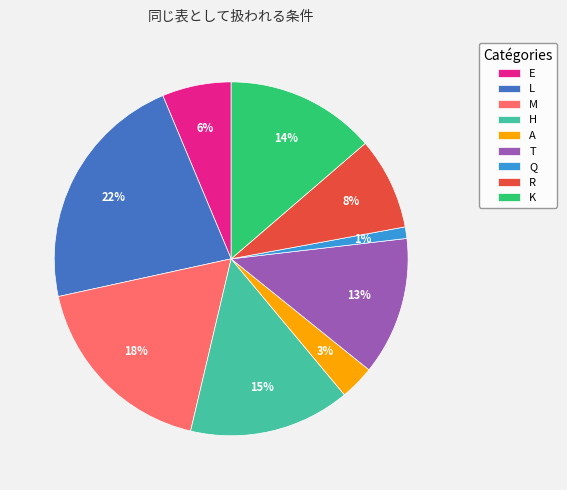

Rank the categories by value from lowest to highest.

Q, A, E, R, T, K, H, M, L